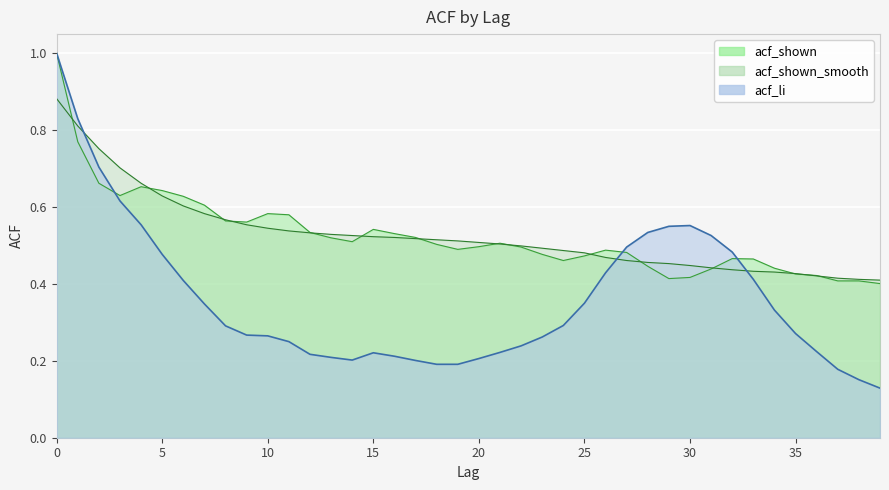

Which has a higher value, 7 or 15?

7